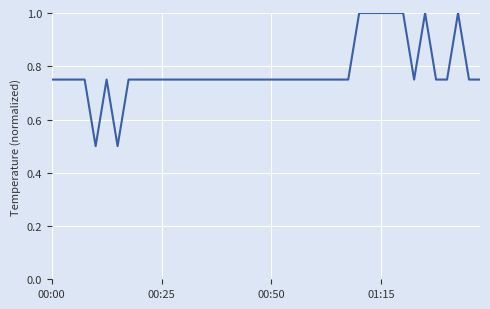

What is the difference between the maximum and minimum values?

0.5